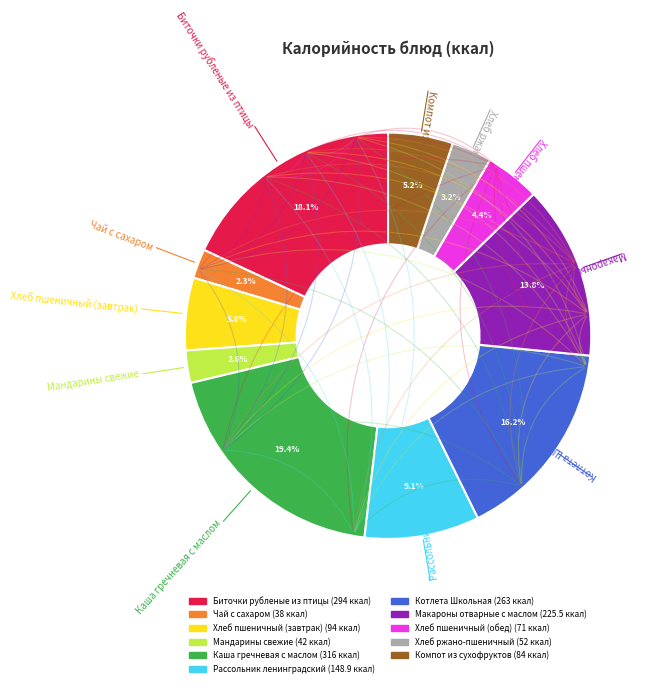

Approximately how many times larger is the value at Хлеб ржано-пшеничный compared to Котлета Школьная?

0.2